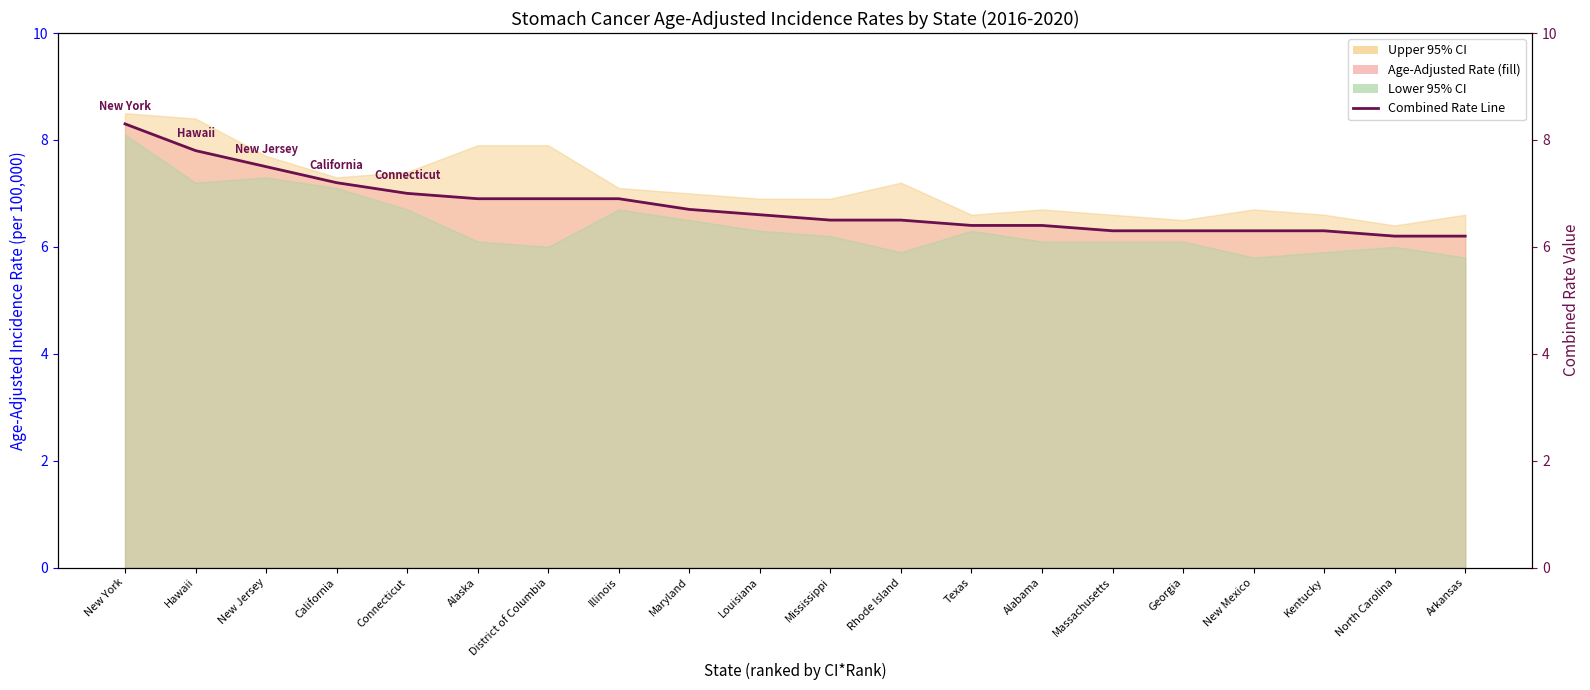

What is the value of the 3rd point from the left?

7.5